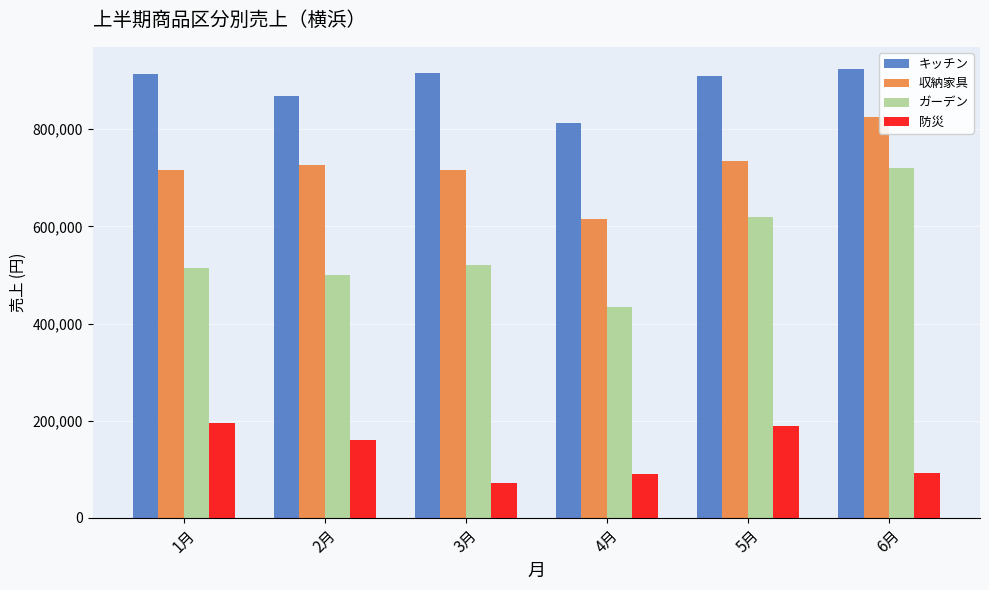

Which series has the largest range (max minus min)?

ガーデン